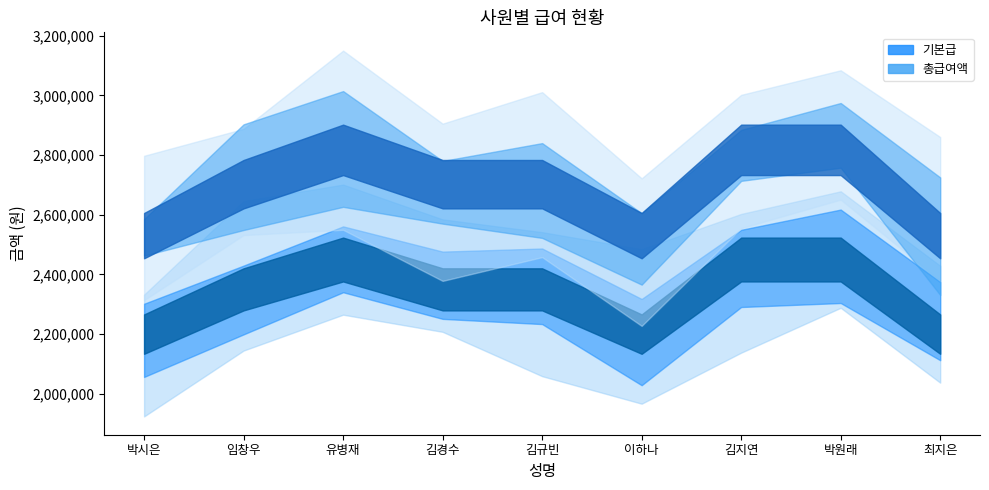

Reading left to right, transcribe all the data shown in this chart.

기본급: 박시은=2200000	임창우=2350000	유병재=2450000	김경수=2350000	김규빈=2350000	이하나=2200000	김지연=2450000	박원래=2450000	최지은=2200000
총급여액: 박시은=2530000	임창우=2702500	유병재=2817500	김경수=2702500	김규빈=2702500	이하나=2530000	김지연=2817500	박원래=2817500	최지은=2530000